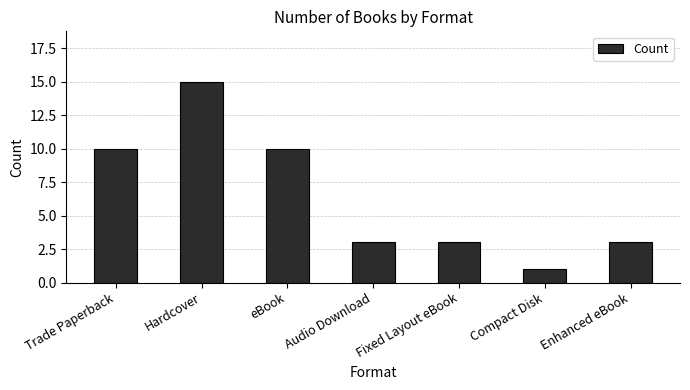

Reading left to right, what are all the values shown in this chart?

10	15	10	3	3	1	3